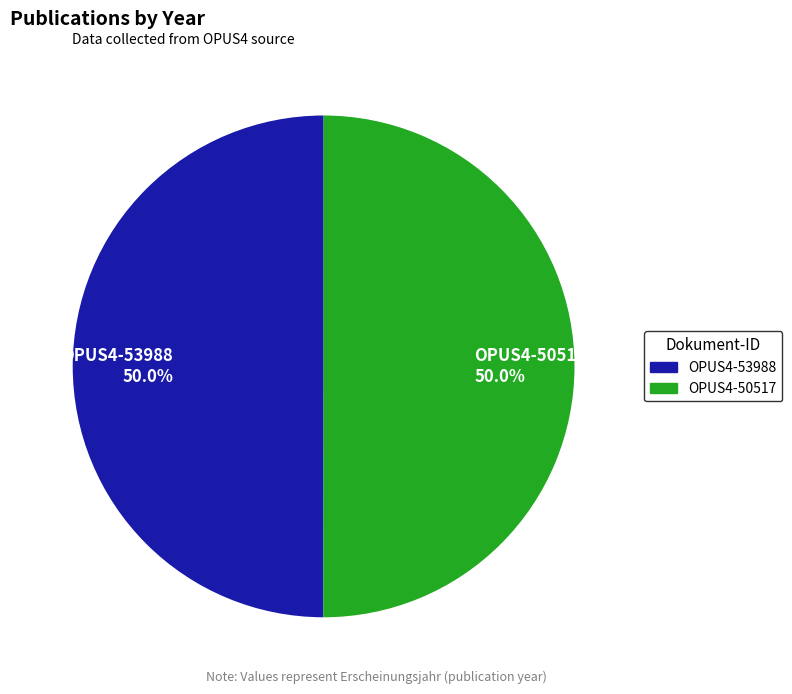

To the nearest percent, what portion does OPUS4-53988 represent?

50%